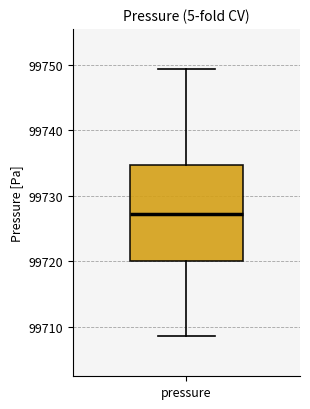

Read this box plot against the y-axis: the position of the median line, the range covered by the box, and the ends of both whiskers. The values are not printed on the chart, so give them approximately, as read against the axis.

median 99727, box 99720 to 99735, whiskers 99709 to 99749